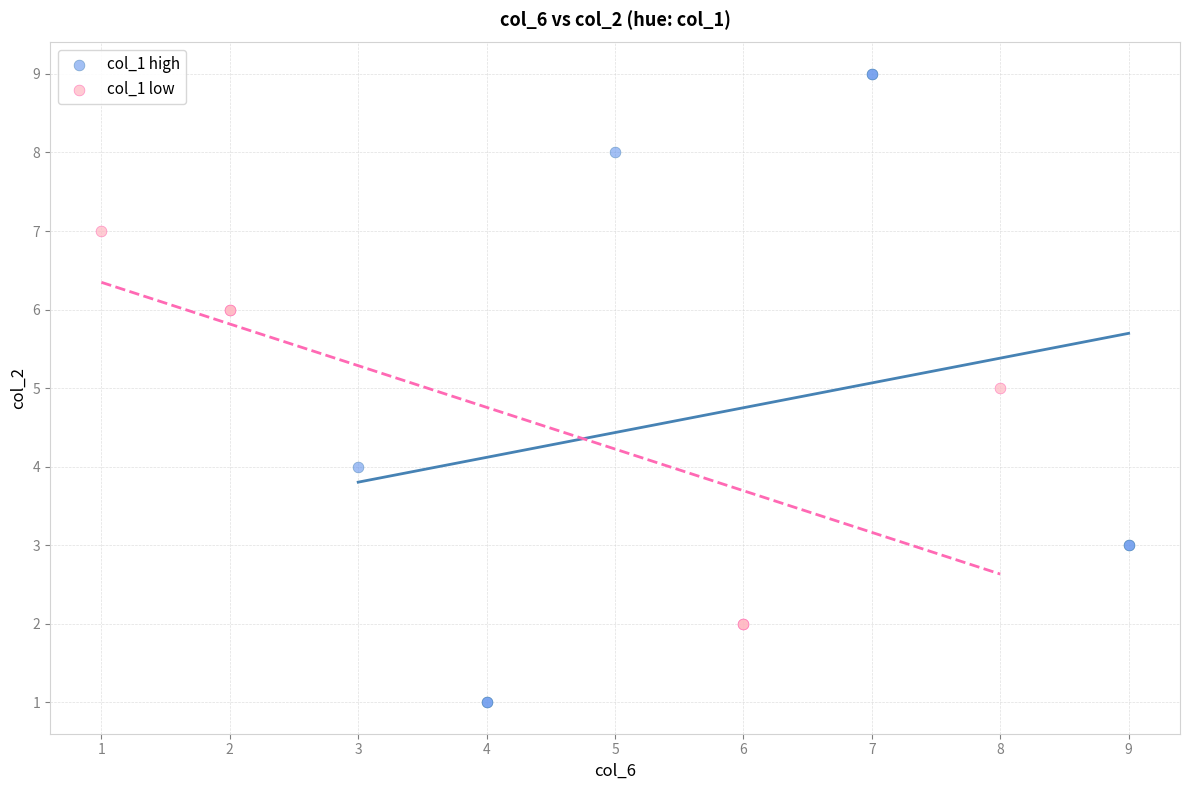

What are all the series names shown in the legend?

col_1 high, col_1 low